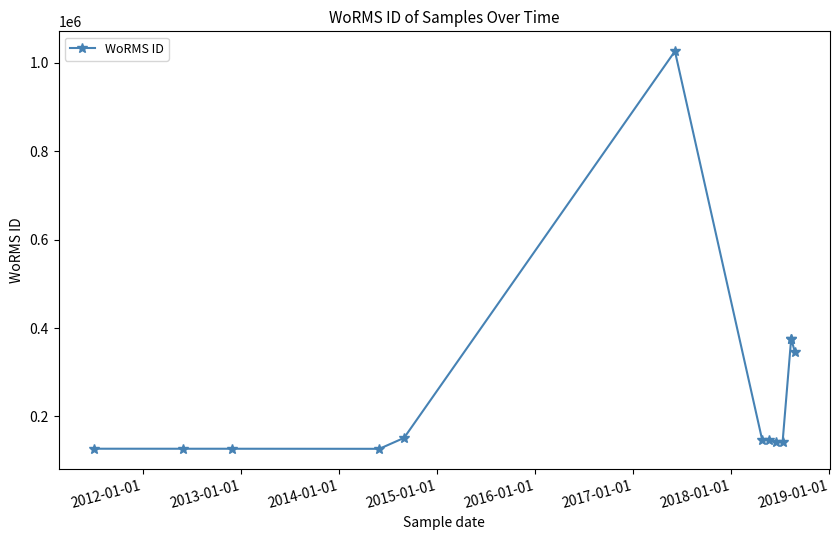

How many lines are shown in the chart?

1